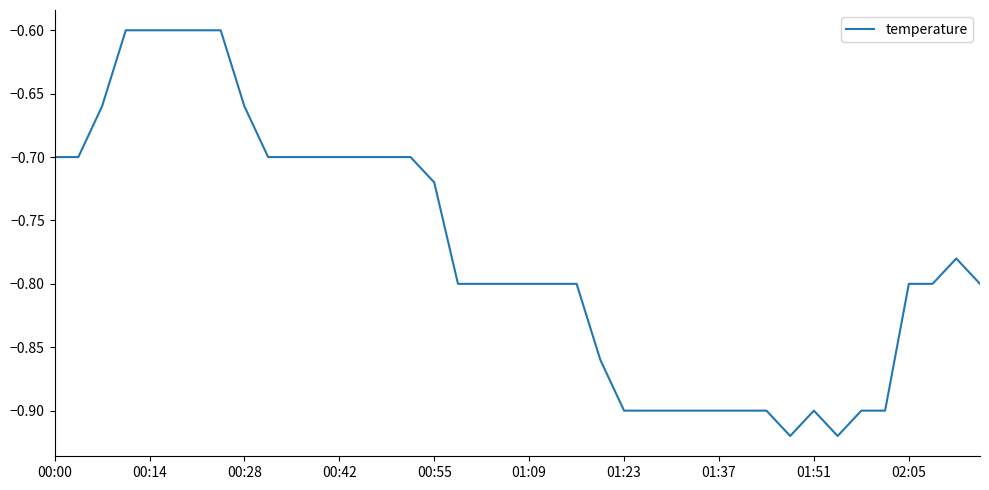

What is the difference between the maximum and minimum values?

0.3